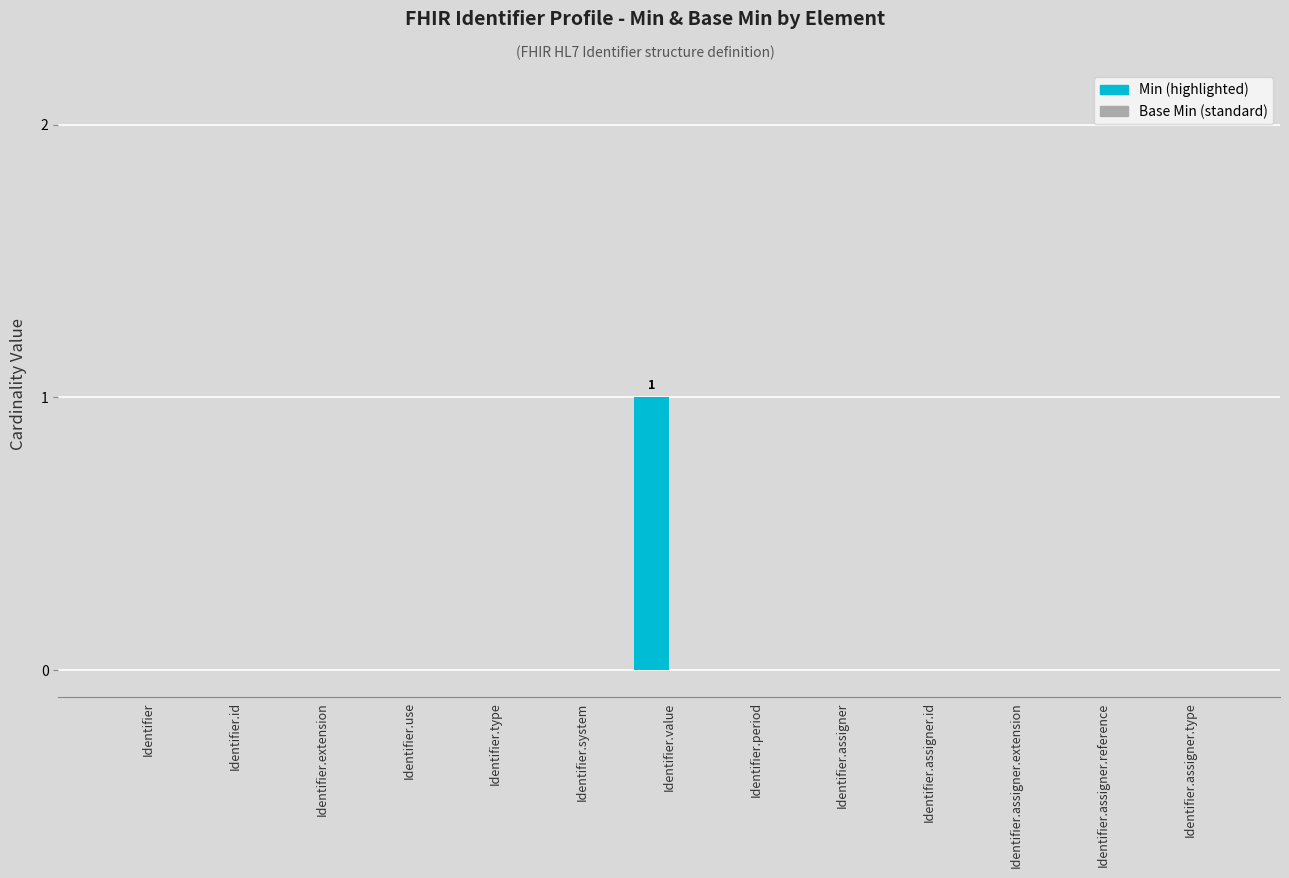

What position from the right is Identifier.assigner?

5